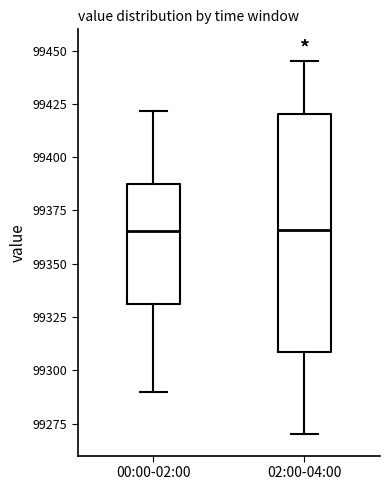

Where does the upper whisker of the box for 00:00-02:00 end on the y-axis? The values are not printed on the chart, so give them approximately, as read against the axis.

99420